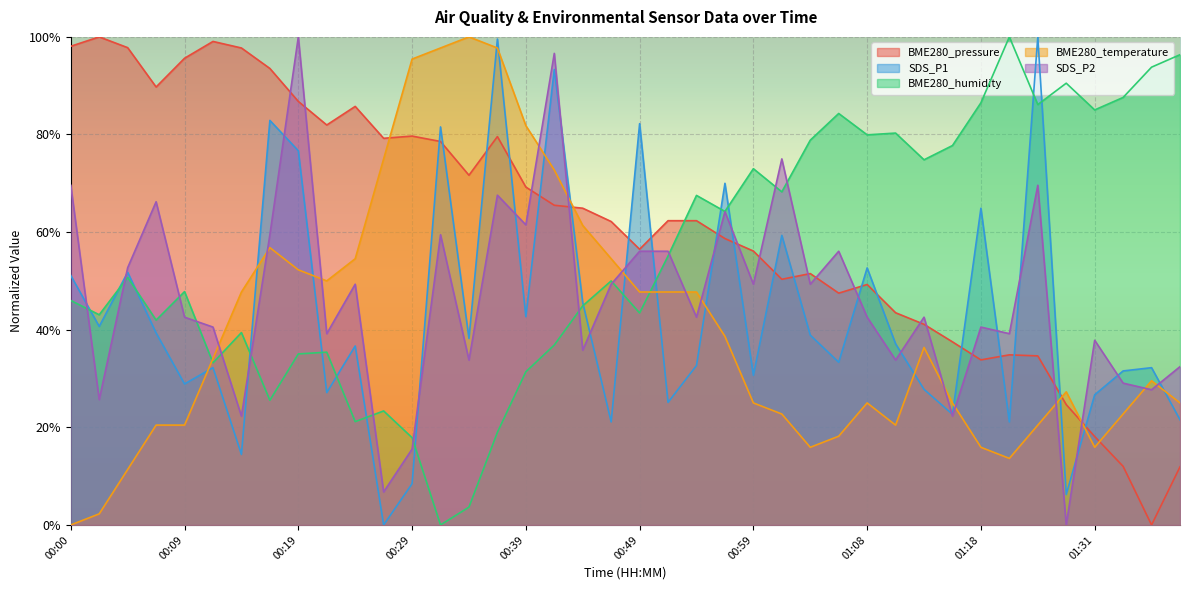

Which series has the largest range (max minus min)?

BME280_pressure